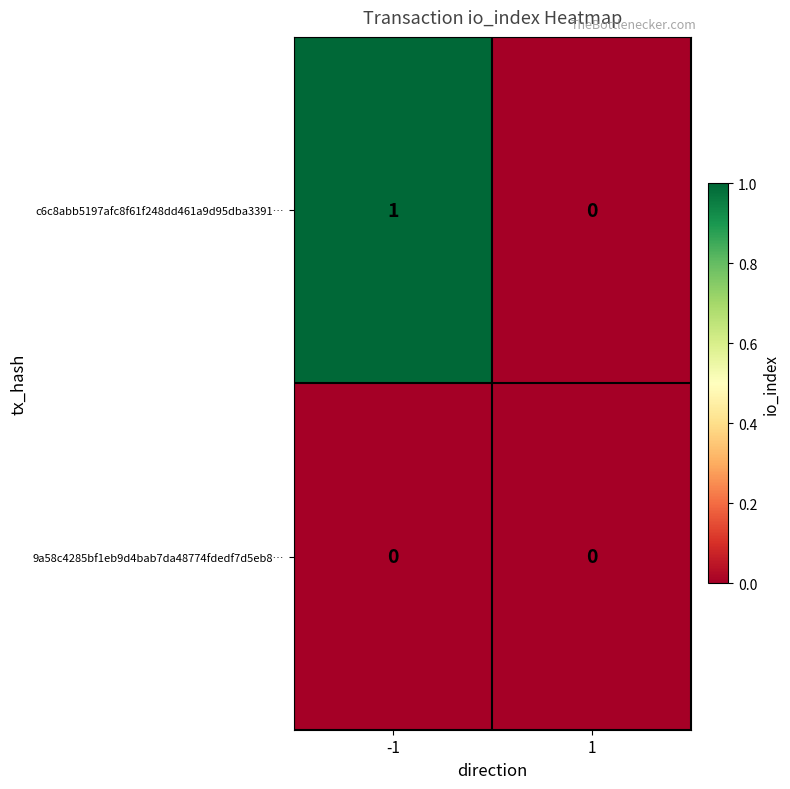

Reading left to right, transcribe all the data shown in this chart.

c6c8abb5197afc8f61f248dd461a9d95dba3391…: -1=1	1=0
9a58c4285bf1eb9d4bab7da48774fdedf7d5eb8…: -1=0	1=0